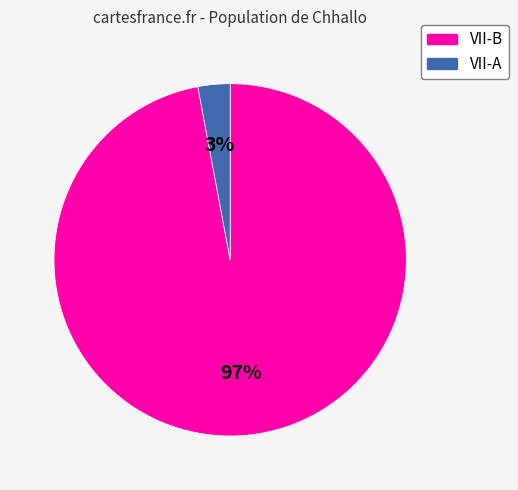

Rank the categories by value from highest to lowest.

VII-B, VII-A